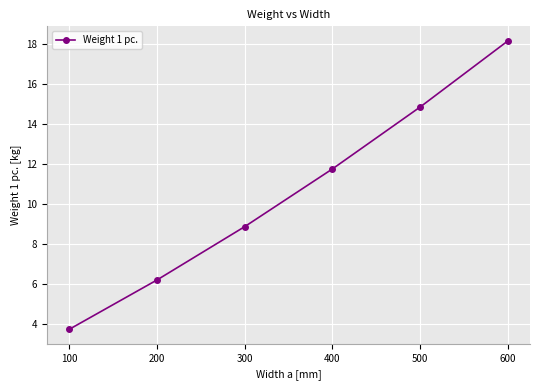

List the labels in order of value, largest first.

600, 500, 400, 300, 200, 100